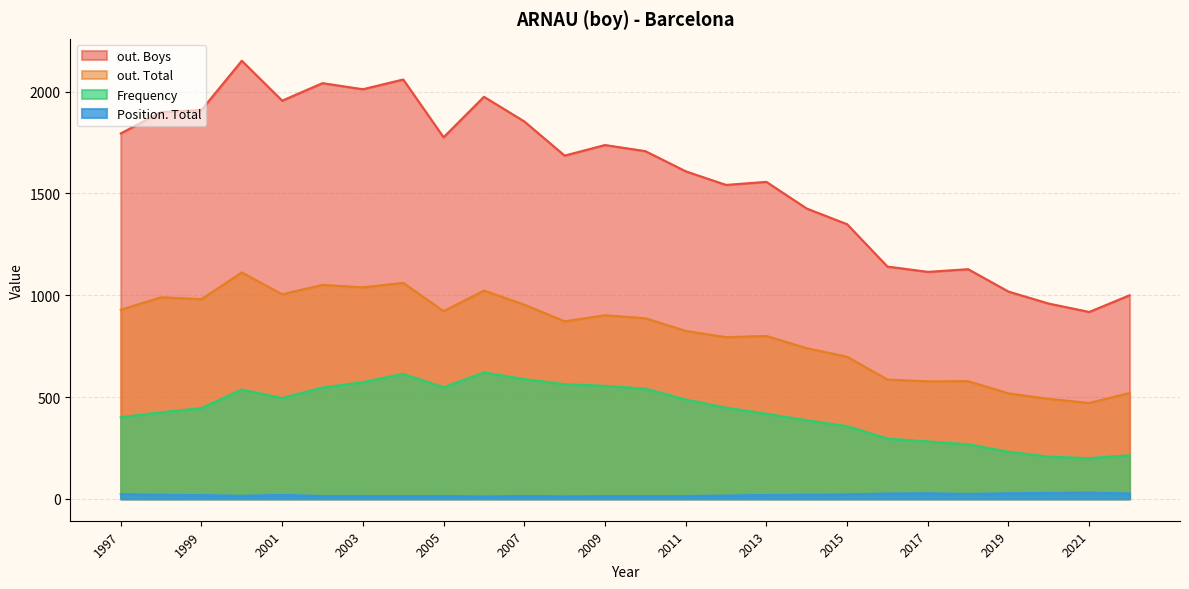

Rank the series by their maximum value, from highest to lowest.

out. Boys, out. Total, Frequency, Position. Total